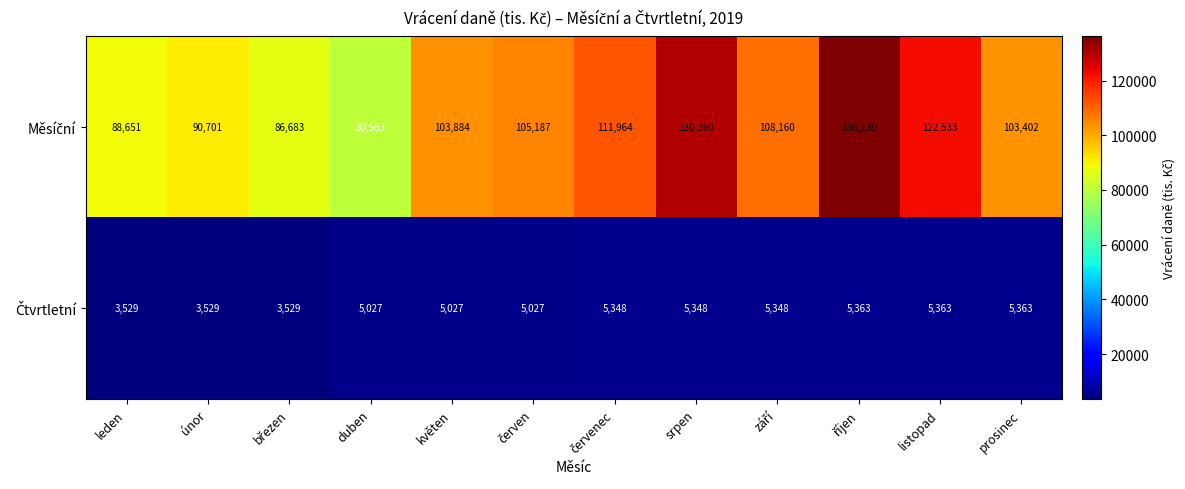

What is the greatest value displayed?

136130